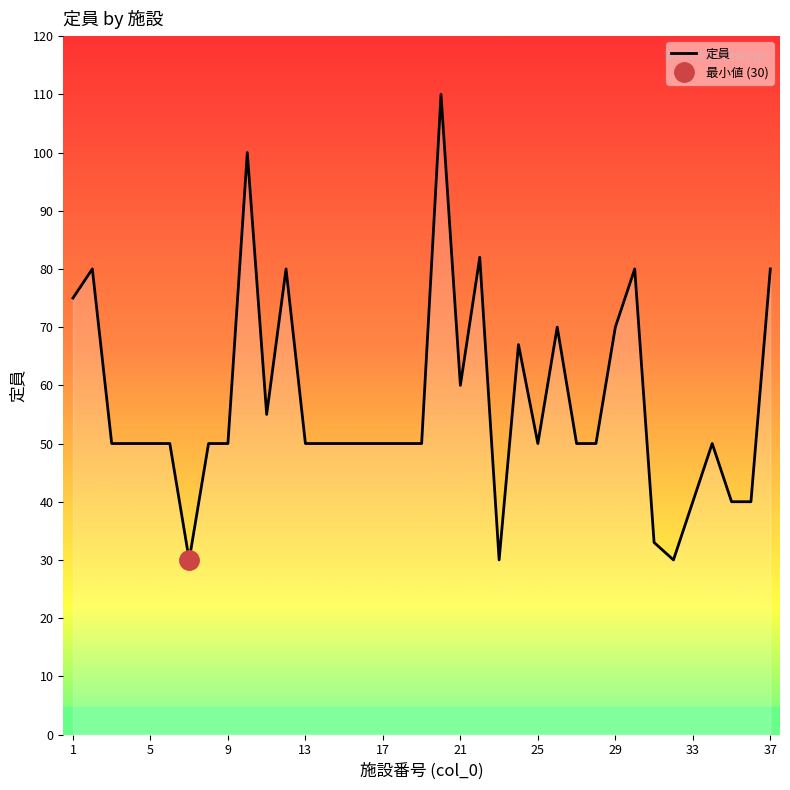

The value of 定員 at 21 is 40. True or false?

False